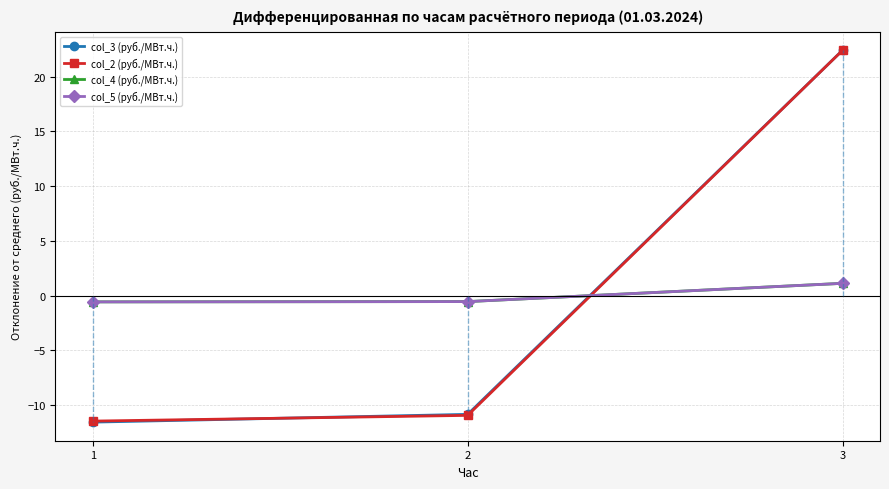

What is the greatest value displayed?

22.4